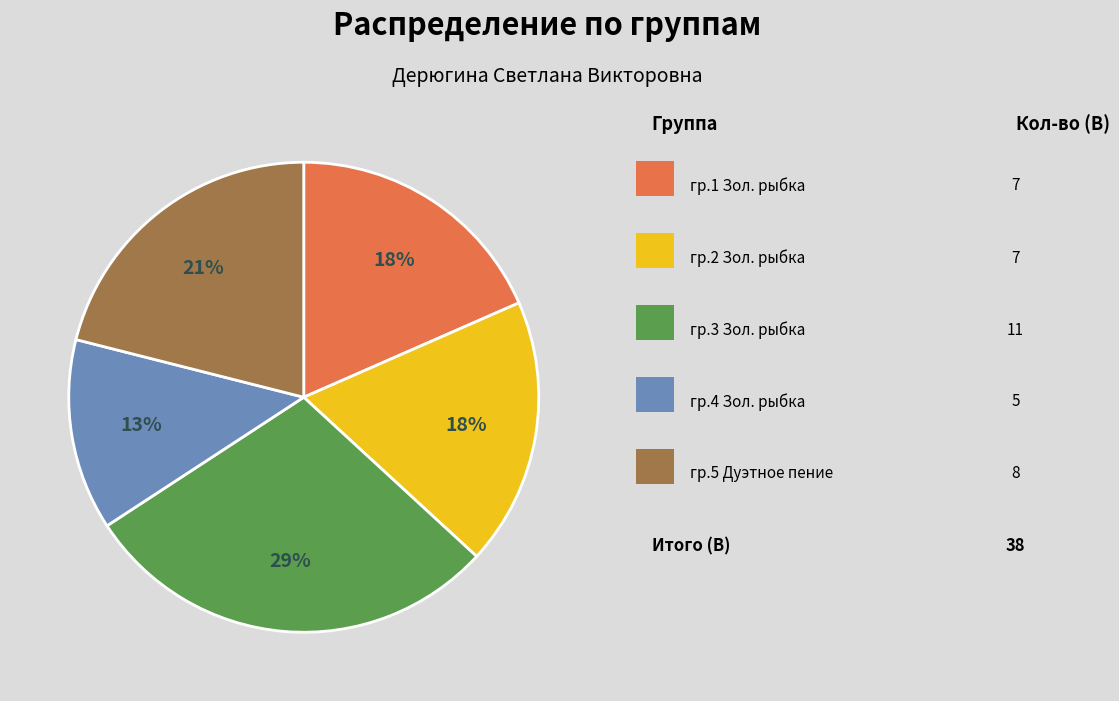

Does any single category account for the majority?

No